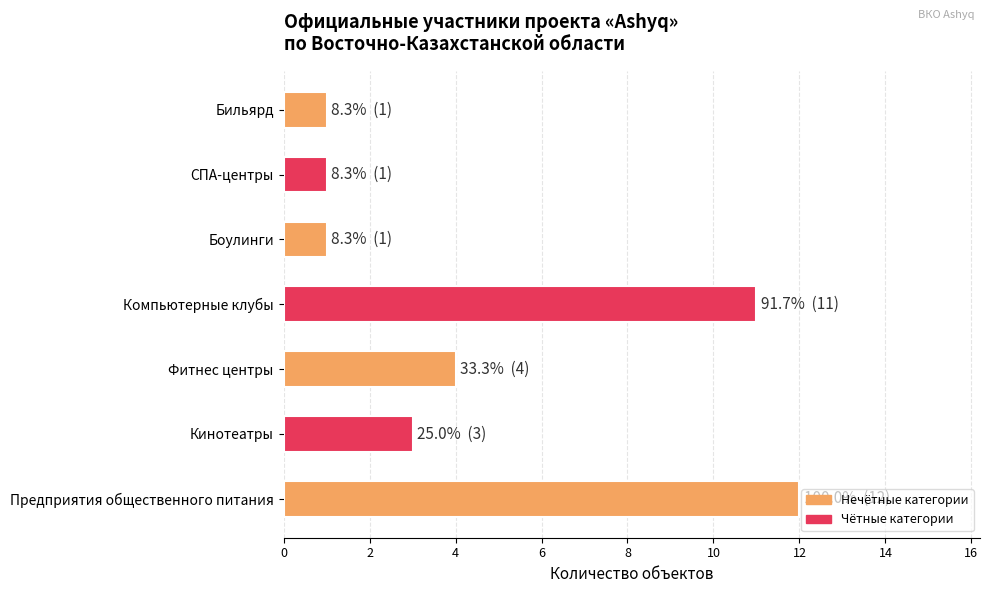

Reading bottom to top, what are all the values shown in this chart?

12	3	4	11	1	1	1